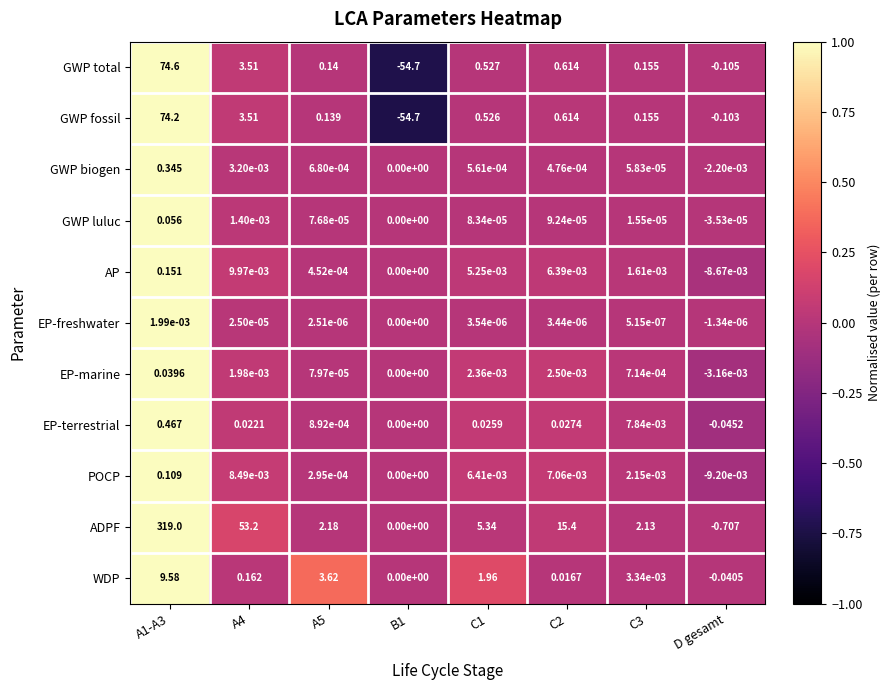

Which series has the widest spread of values?

ADPF